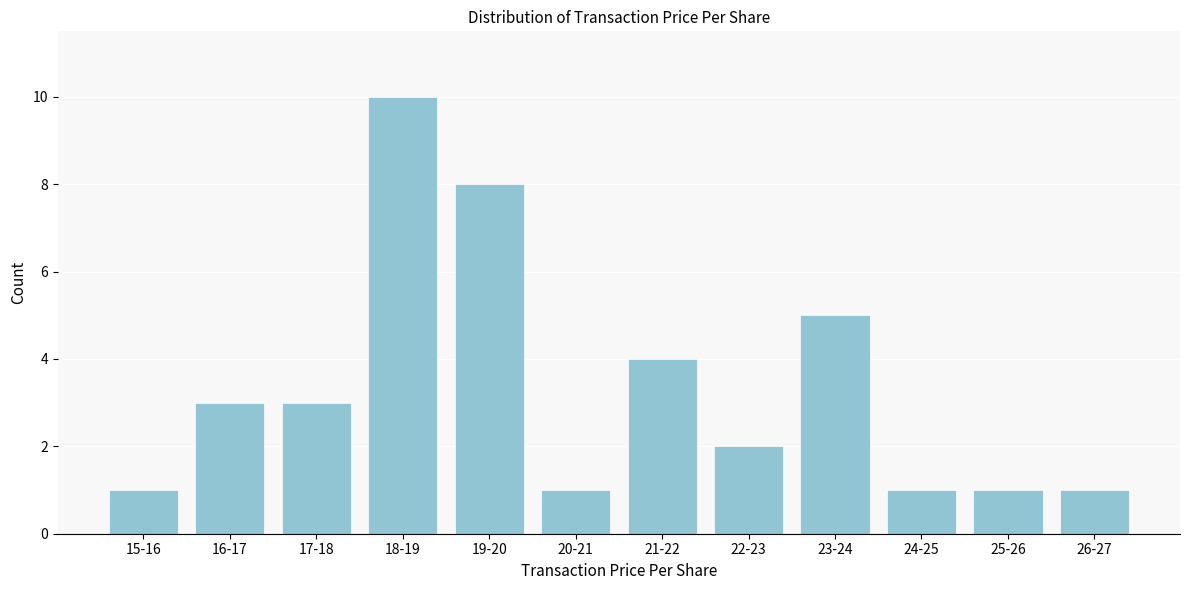

Reading right to left, transcribe all the data shown in this chart.

1	1	1	5	2	4	1	8	10	3	3	1